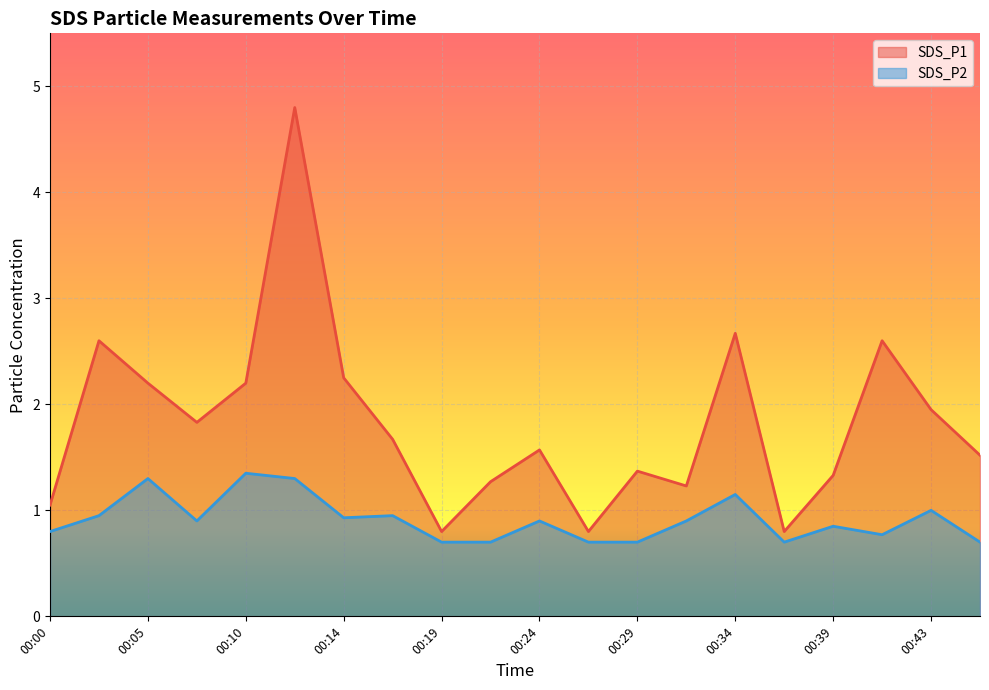

Reading right to left, extract all data points from this chart.

SDS_P1: 1.5	1.9	2.6	1.3	0.8	2.7	1.2	1.4	0.8	1.6	1.3	0.8	1.7	2.2	4.8	2.2	1.8	2.2	2.6	1.1
SDS_P2: 0.7	1.0	0.8	0.8	0.7	1.1	0.9	0.7	0.7	0.9	0.7	0.7	0.9	0.9	1.3	1.4	0.9	1.3	0.9	0.8